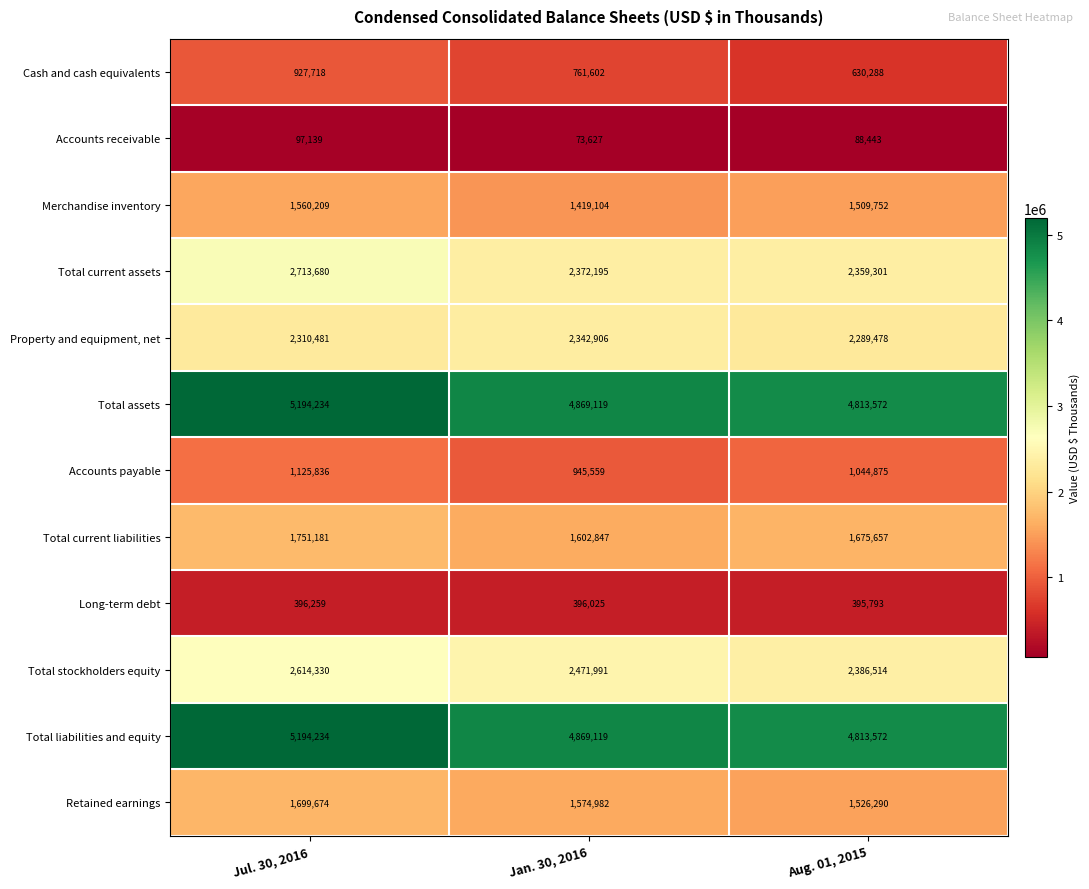

What is the difference between the Total current liabilities values at Aug. 01, 2015 and Jan. 30, 2016?

72810